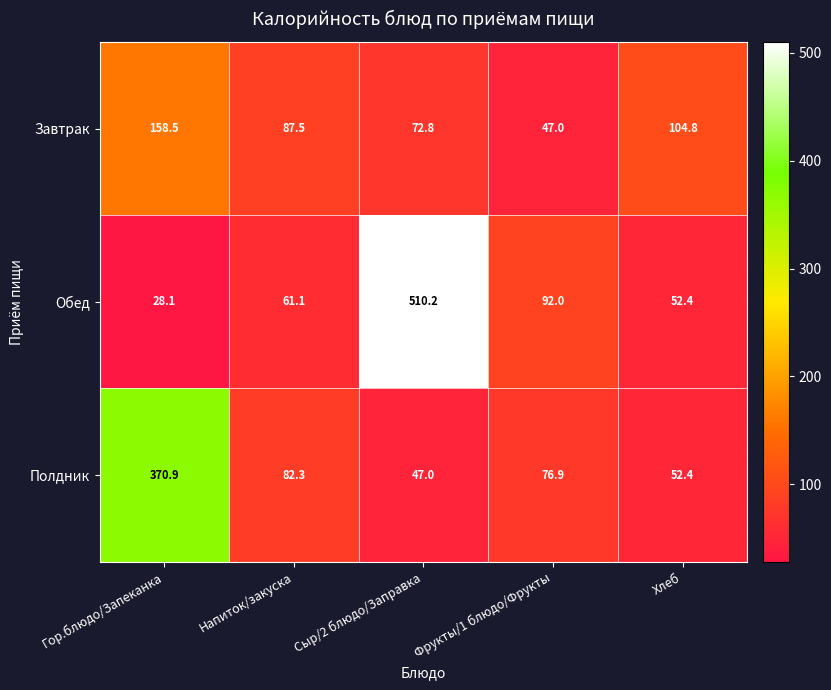

At which label does Полдник reach its peak?

Гор.блюдо/Запеканка